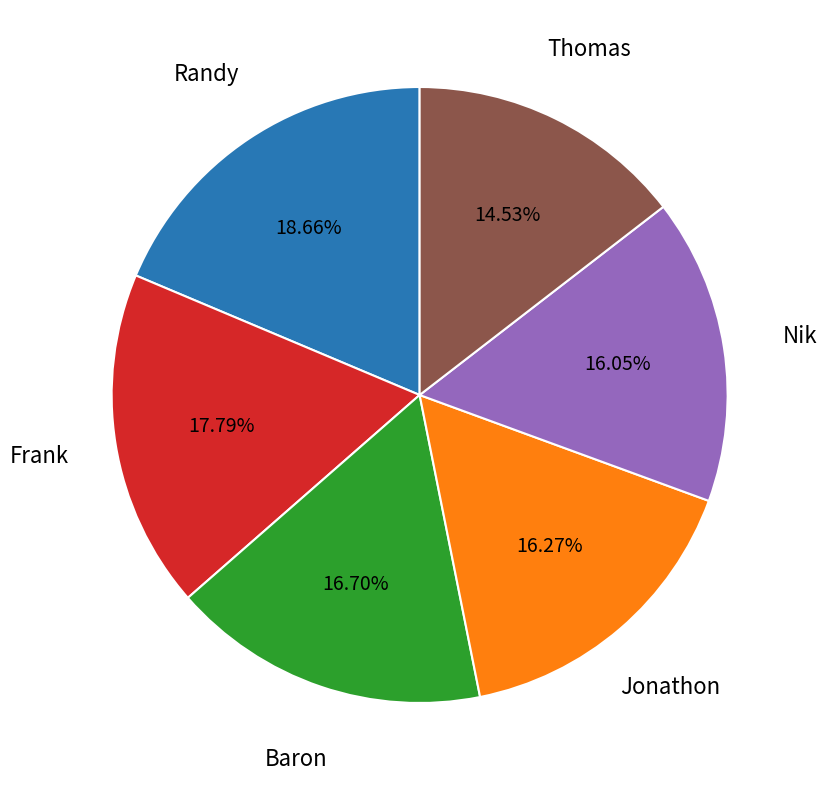

To the nearest percent, what percentage of the pie is Frank?

18%